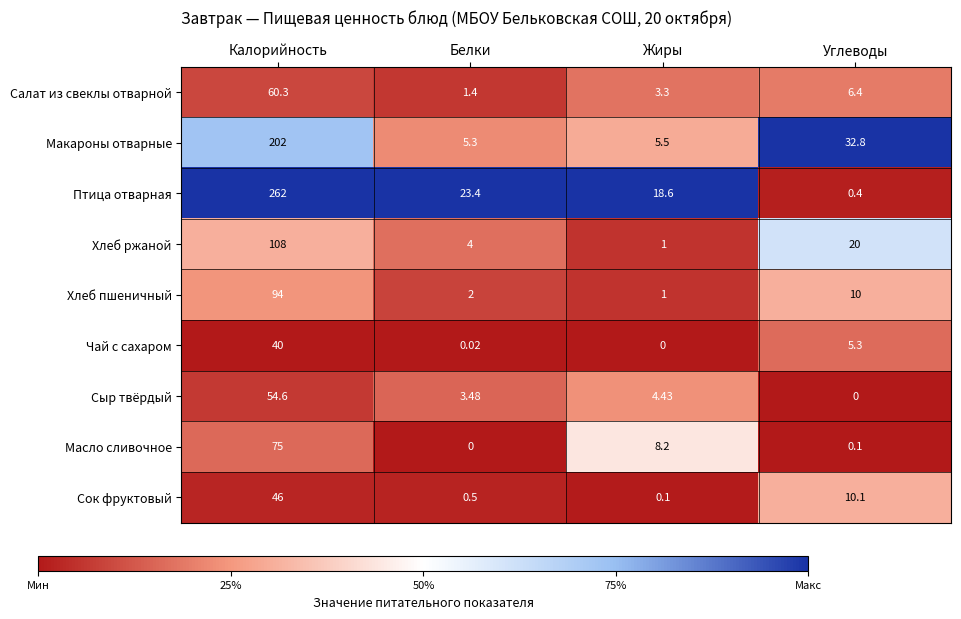

How many data points does each series have?

4